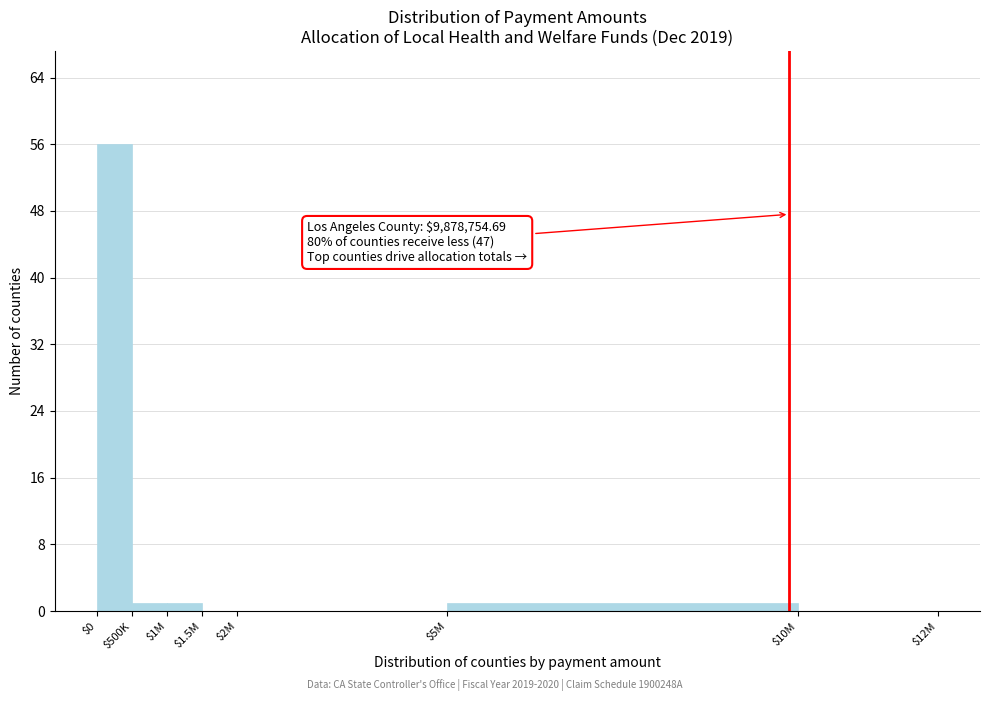

Which category has the highest value across all series?

$0